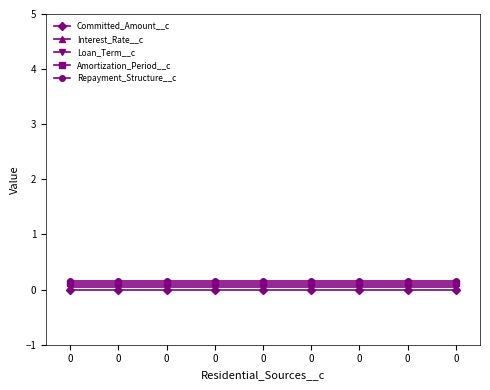

Is it true that Loan_Term__c equals 0.1 at 0?

False